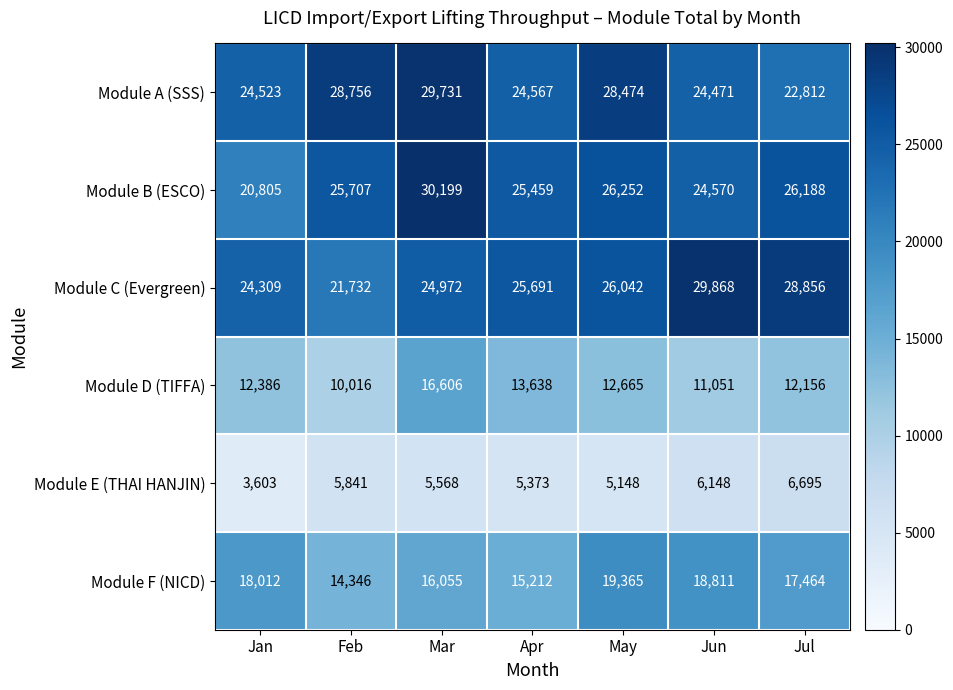

Which series has the largest total across all categories?

Module A (SSS)